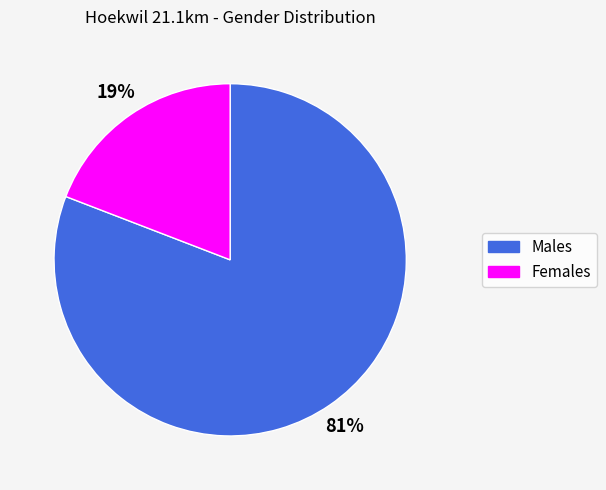

To the nearest percent, what is the combined percentage of Females and Males?

100%